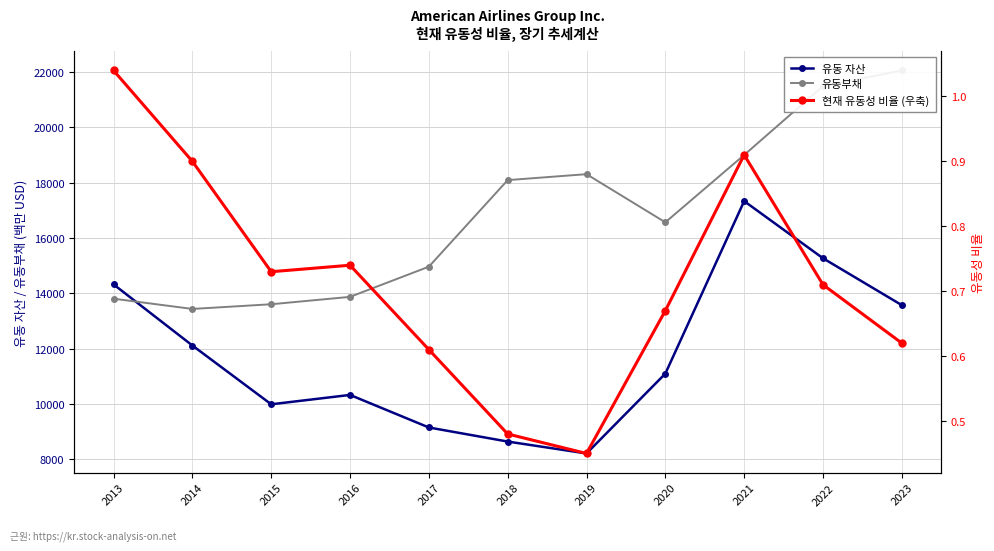

At which category does the chart reach its peak across all series?

2023